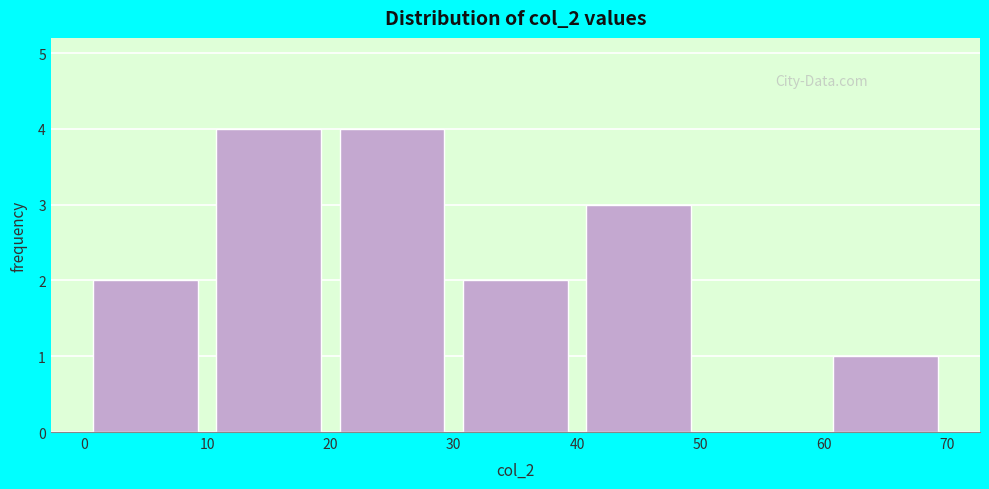

What is the height of the bar covering 10 to 20 on the x-axis? The values are not printed on the chart, so give them approximately, as read against the axis.

4